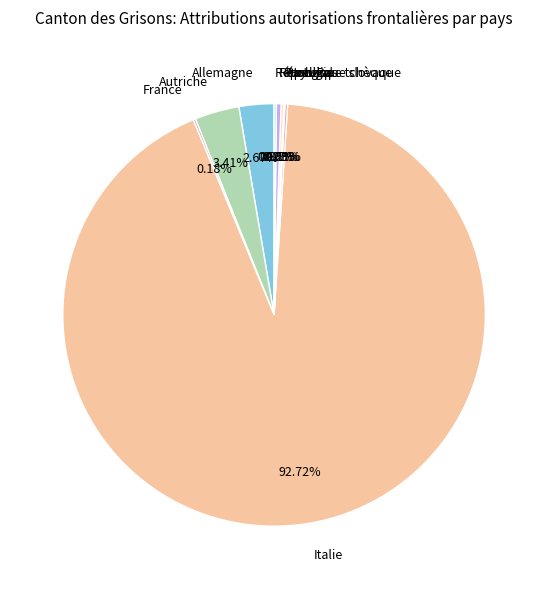

Which category accounts for the majority?

Italie